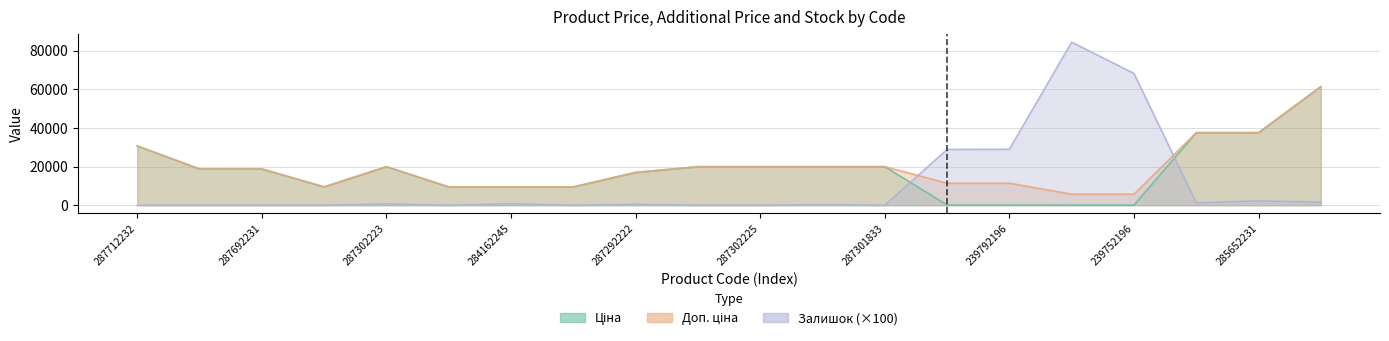

What is the value of the Ціна point at the 3rd from the left?

18796.8